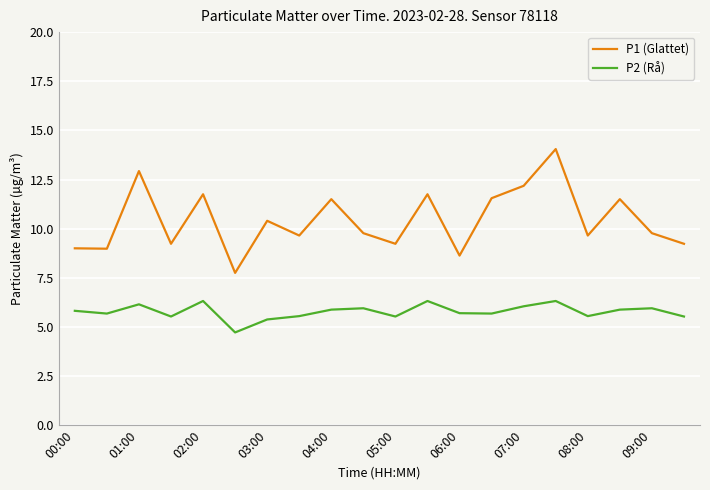

What is the maximum value for P1 (Glattet)?

14.1